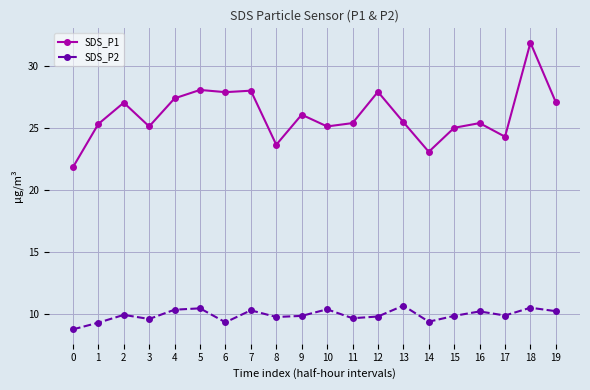

True or false: SDS_P2 has more than 0 interior local peaks.

True